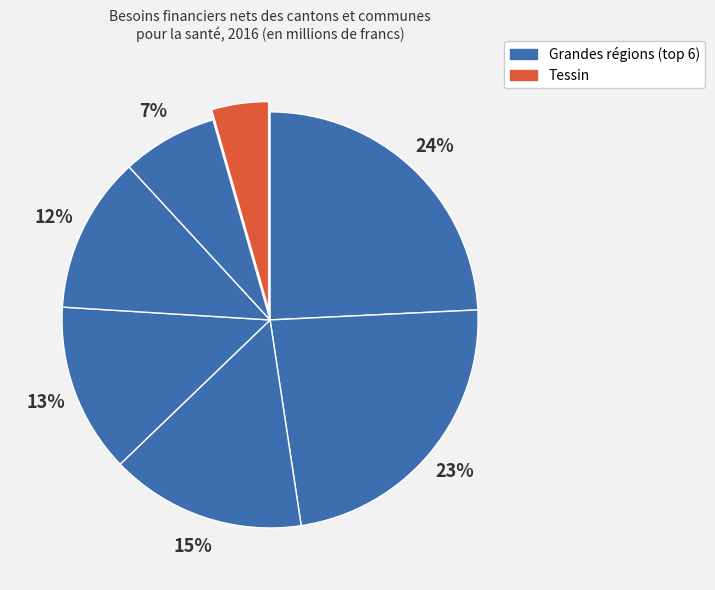

How many slices are in this pie chart?

7